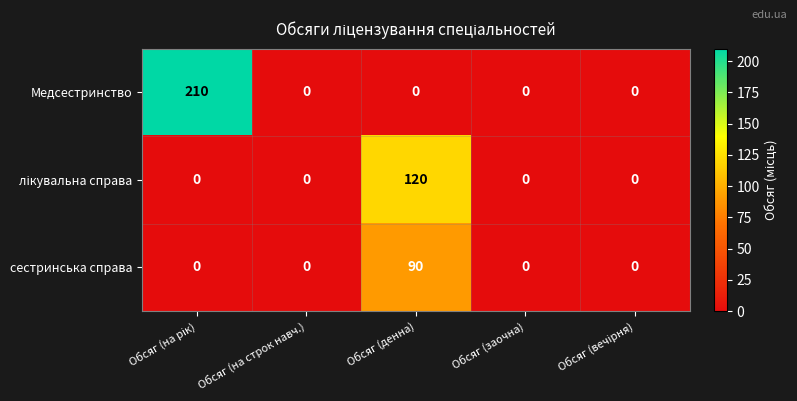

Which series has the widest spread of values?

Медсестринство